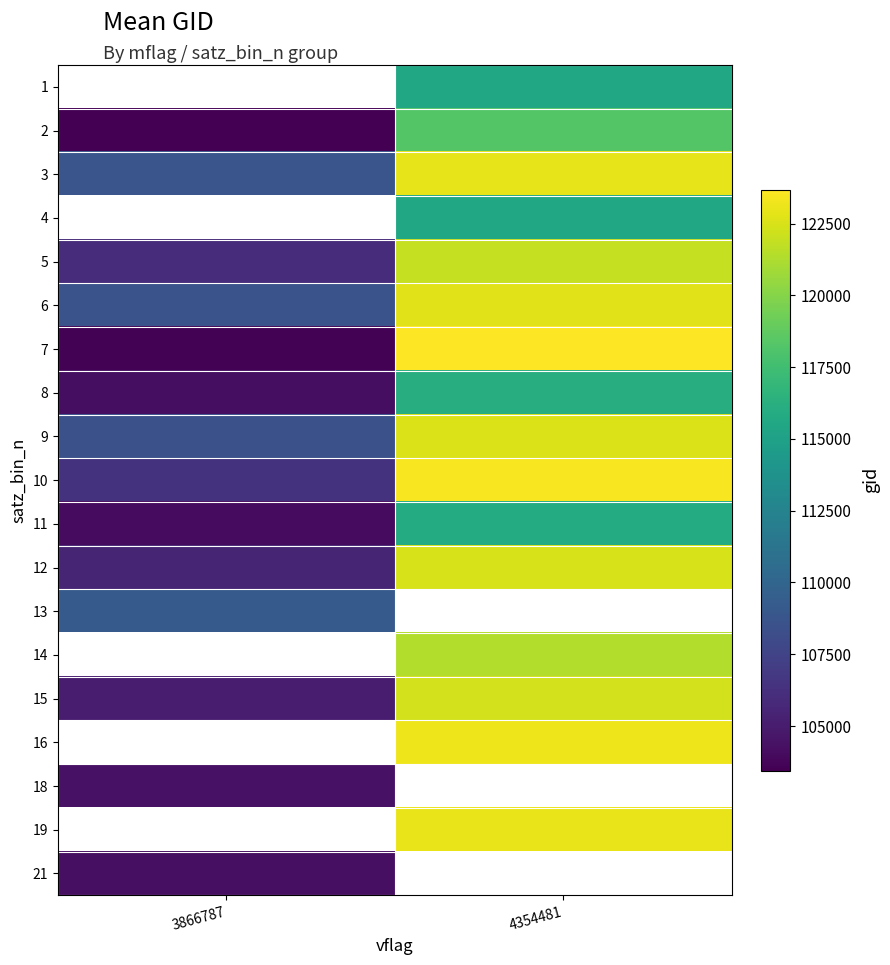

Which label corresponds to the largest value in the chart?

4354481